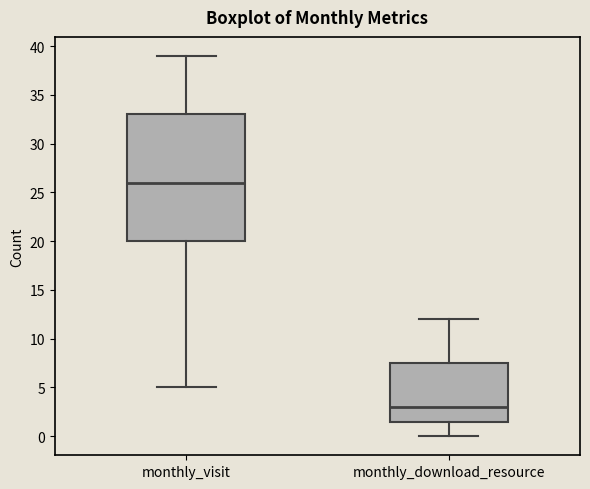

Which box has the lowest median line?

monthly_download_resource